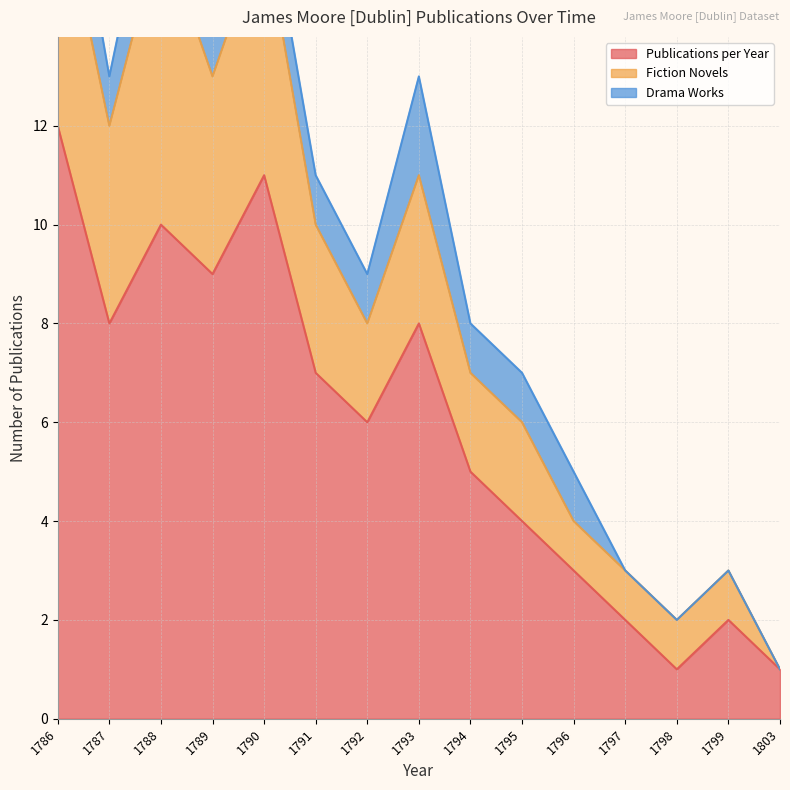

Between 1797 and 1799, which is larger?

1797